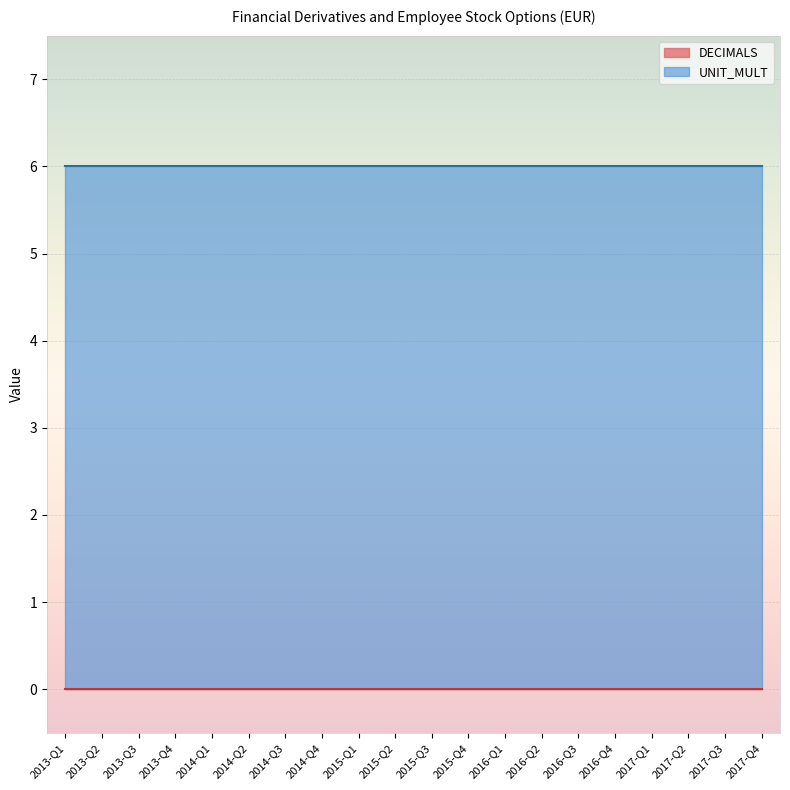

At which label is DECIMALS closest to 0?

2013-Q1